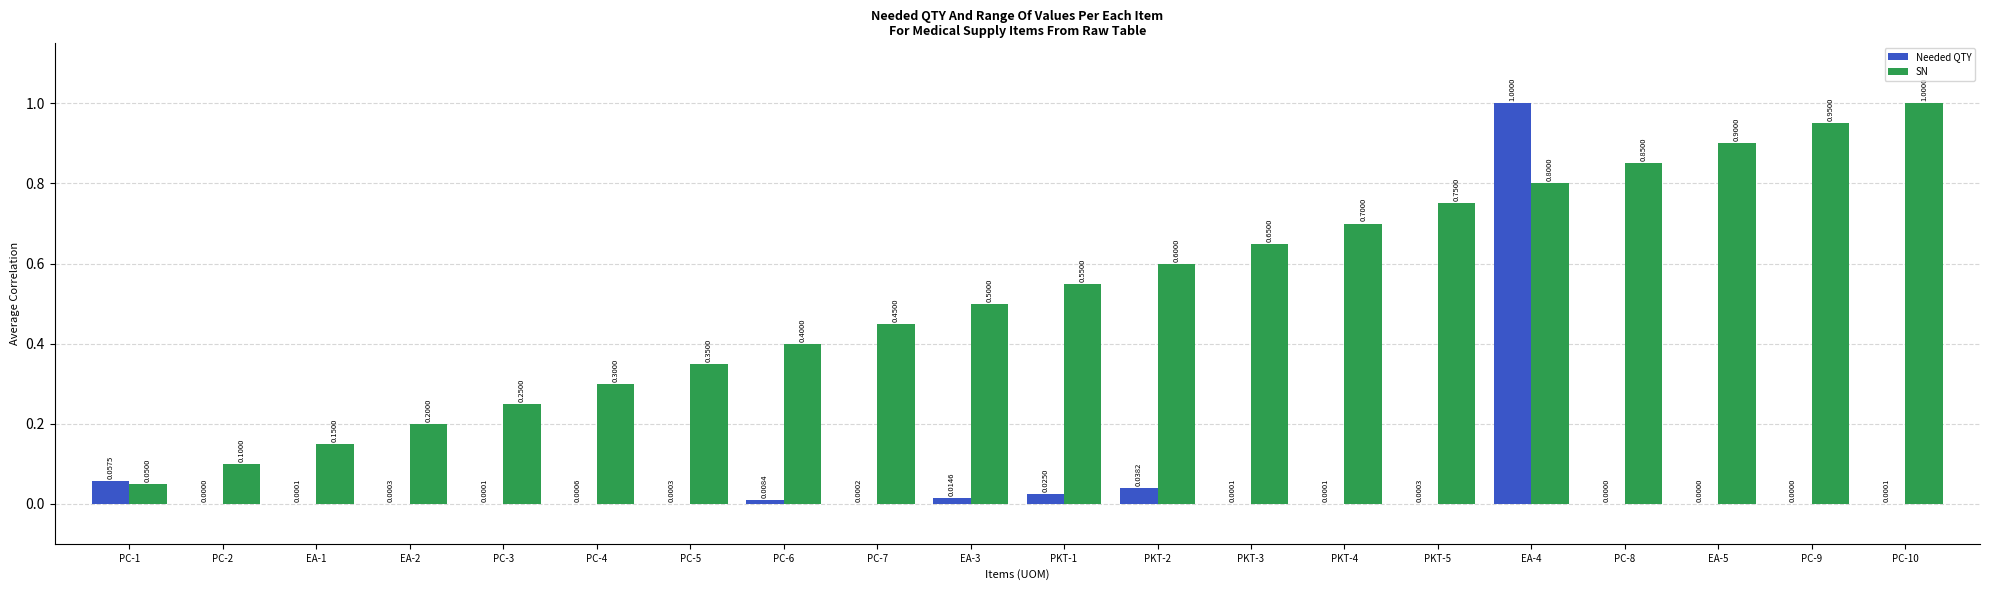

Which series has the largest range (max minus min)?

Needed QTY